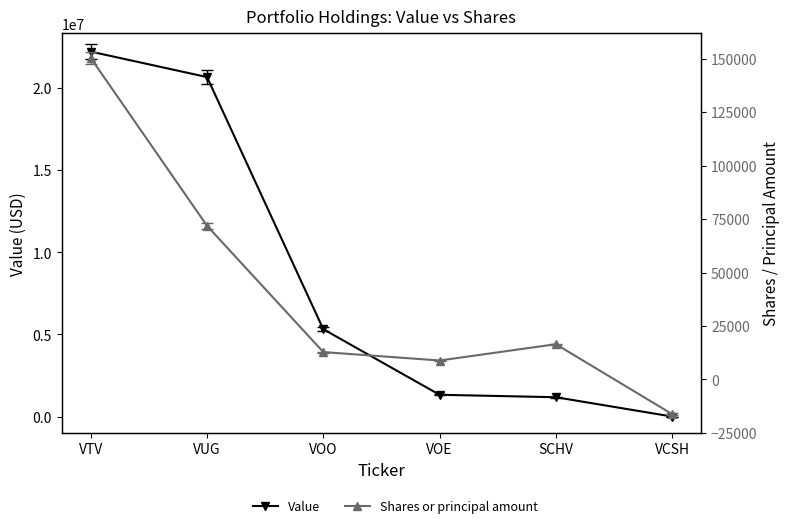

Is this an area chart (filled region under the line)?

No